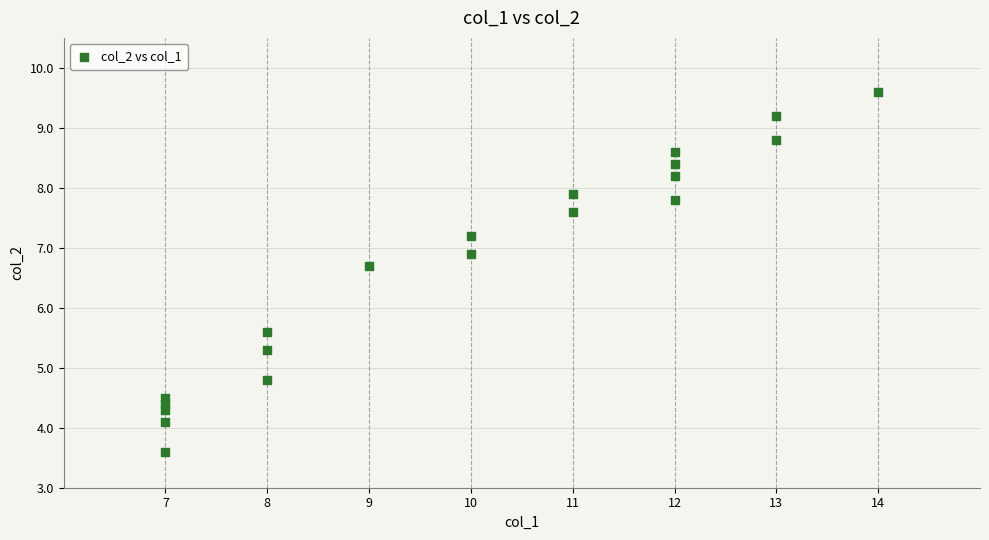

What Y value in the scatter plot is closest to 6?

5.6